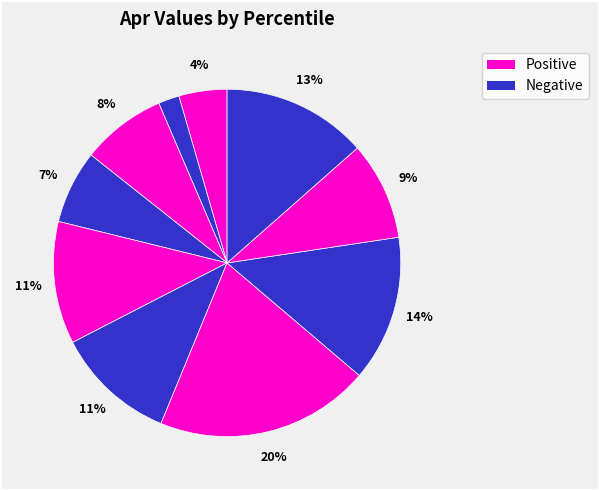

Count the number of slices in the pie.

10